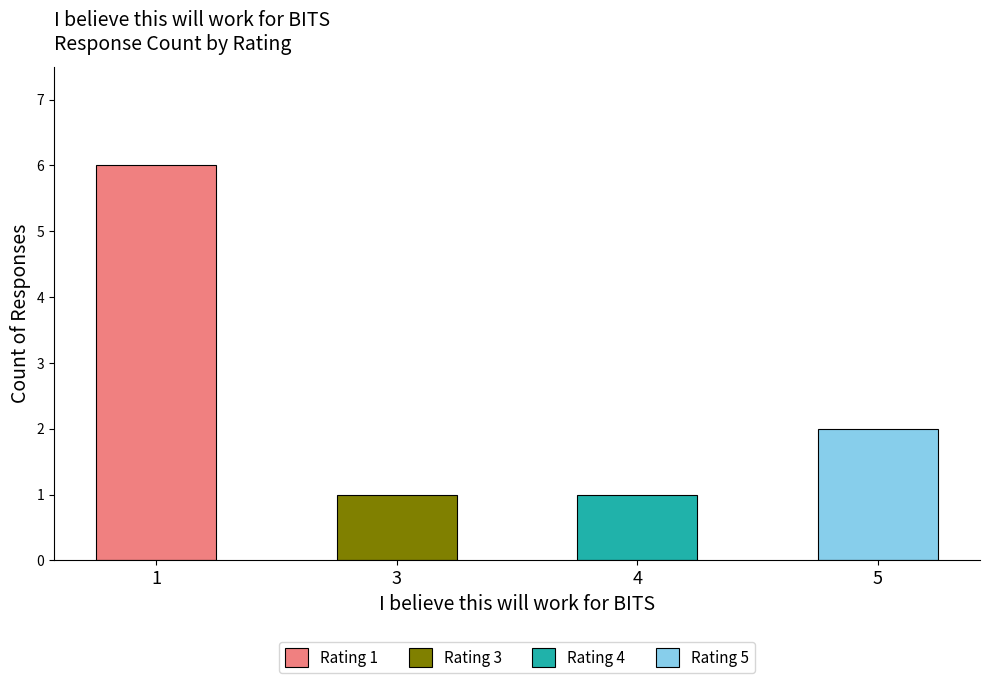

What is the sum of all values?

10